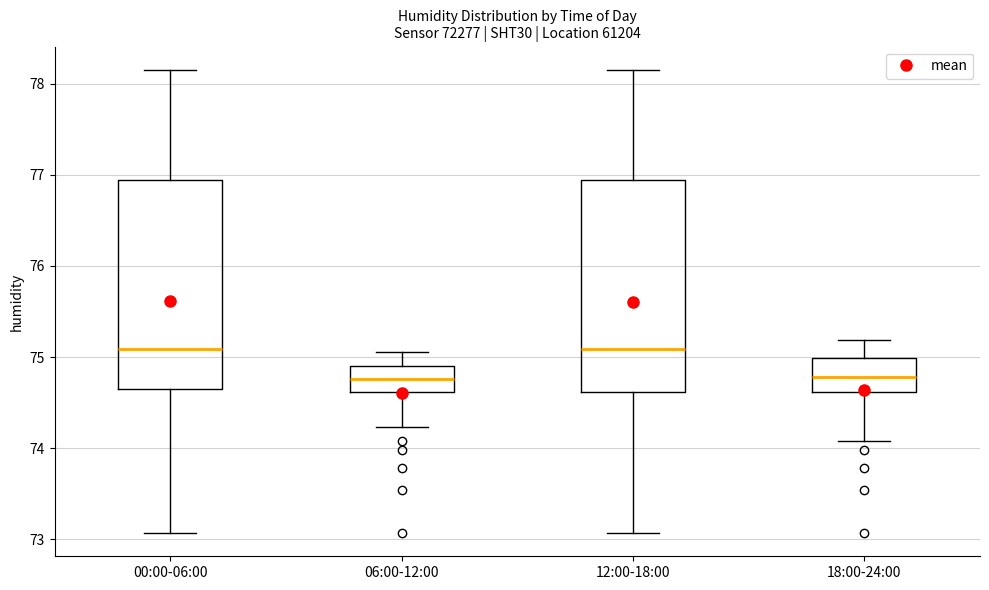

Reading left to right, read every box against the y-axis: the position of its median line, the range the box covers, and the ends of its whiskers. The values are not printed on the chart, so give them approximately, as read against the axis.

00:00-06:00: median 75.1, box 74.7 to 76.9, whiskers 73.1 to 78.2
06:00-12:00: median 74.8, box 74.6 to 74.9, whiskers 74.2 to 75.1
12:00-18:00: median 75.1, box 74.6 to 76.9, whiskers 73.1 to 78.2
18:00-24:00: median 74.8, box 74.6 to 75.0, whiskers 74.1 to 75.2